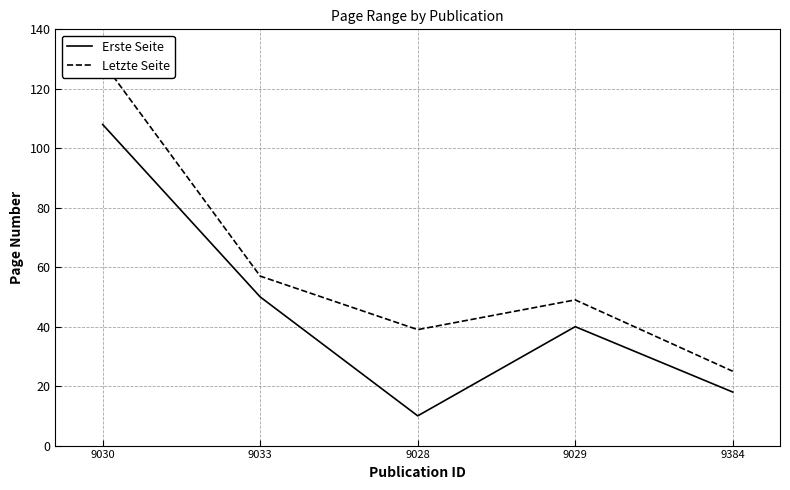

Where does the Erste Seite series first go above 40?

9030